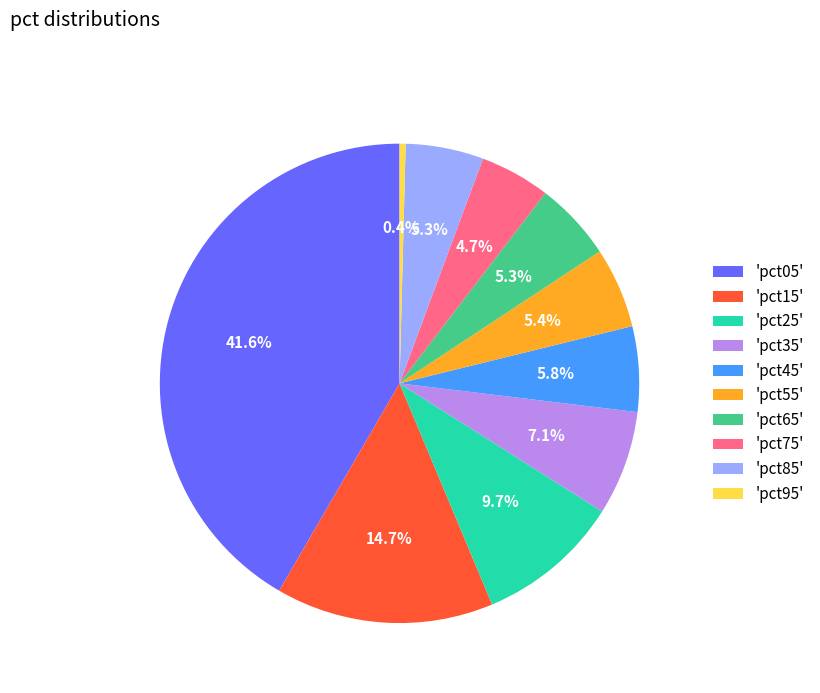

Which slice is the largest?

'pct05'